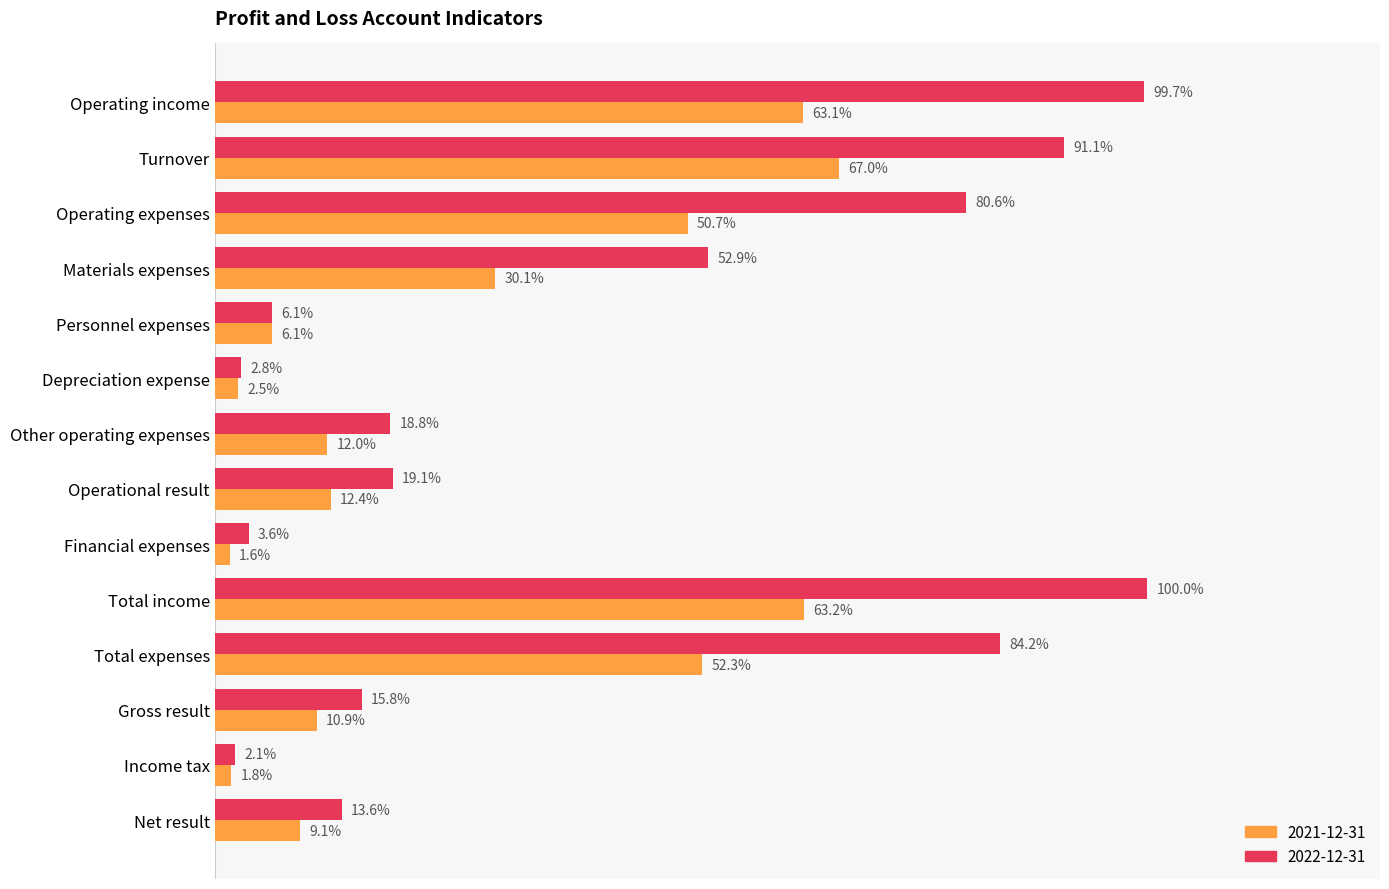

The 2021-12-31 series shows 14531951 at Turnover. True or false?

False